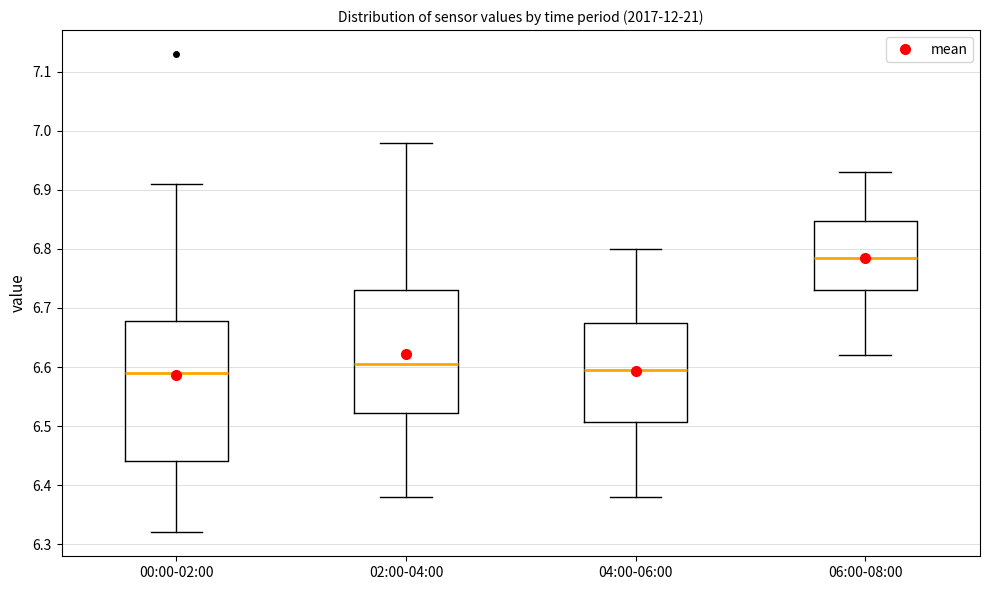

Comparing the boxes themselves (not the whiskers), which one is the tallest?

00:00-02:00